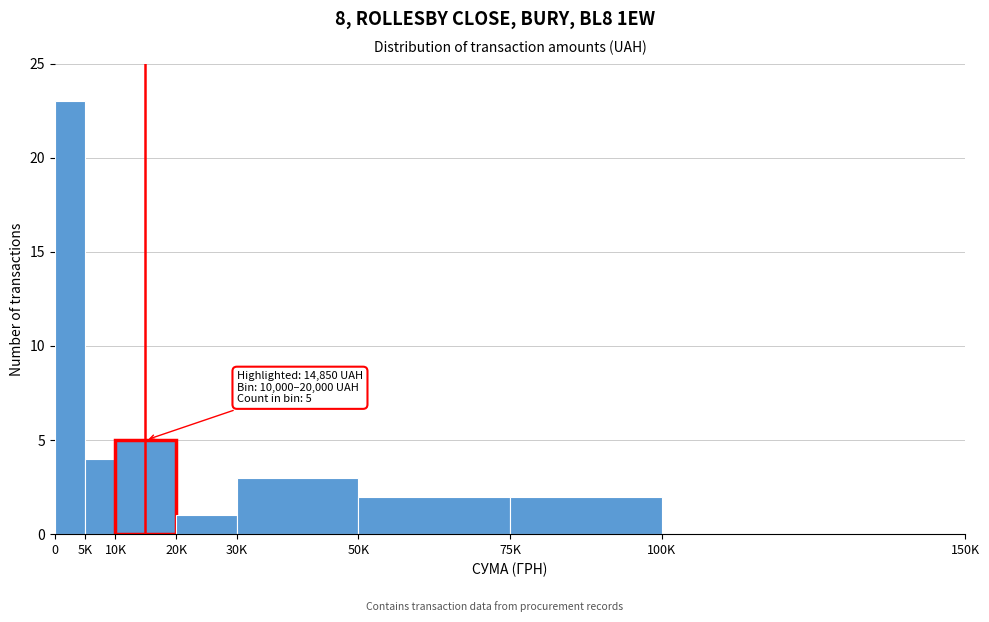

Reading left to right, extract all data points from this chart.

0=23	5K=4	10K=5	20K=1	30K=3	50K=2	75K=2	100K=0